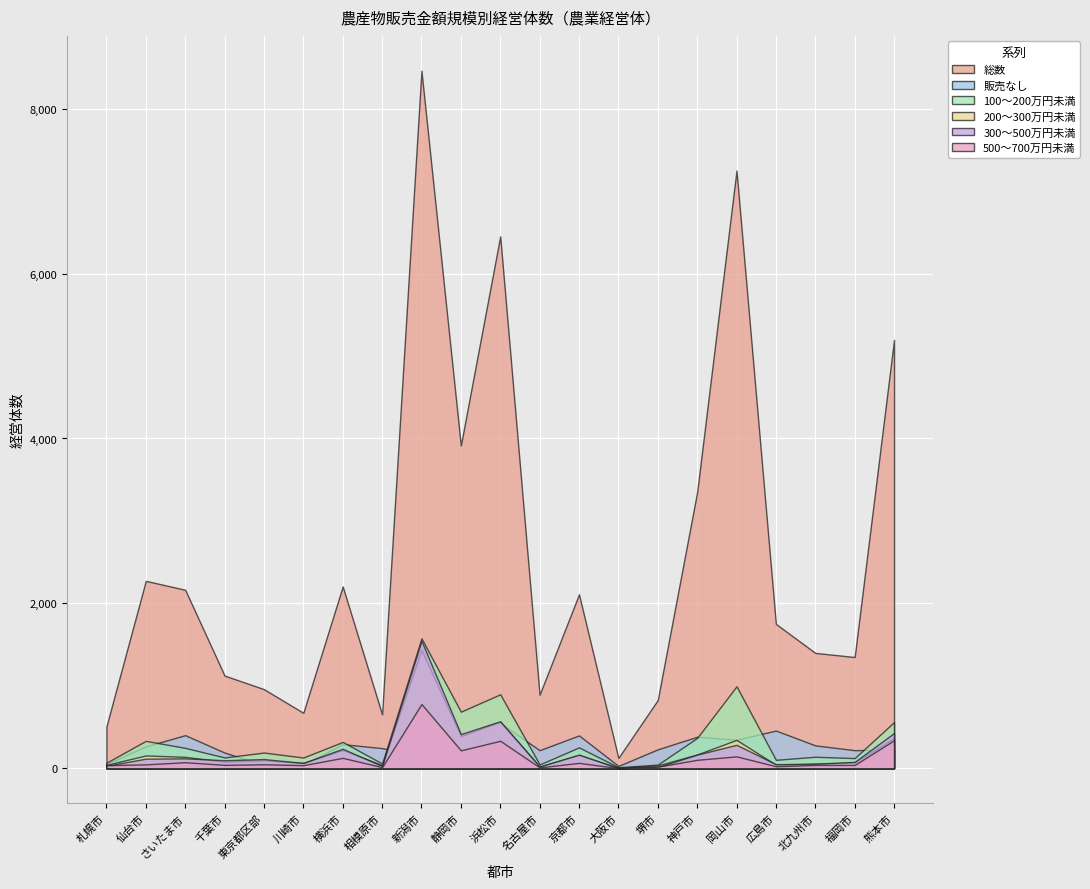

Which series has the widest spread of values?

総数